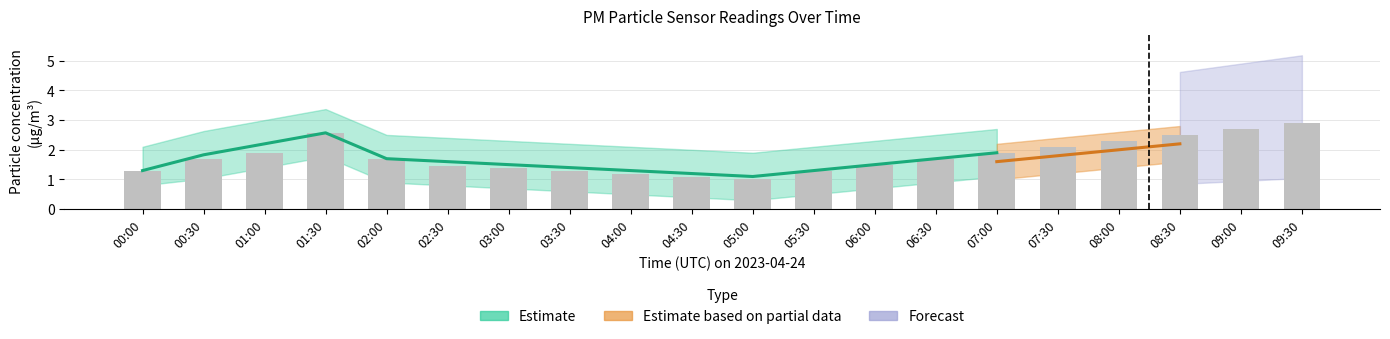

Are the bars horizontal?

No